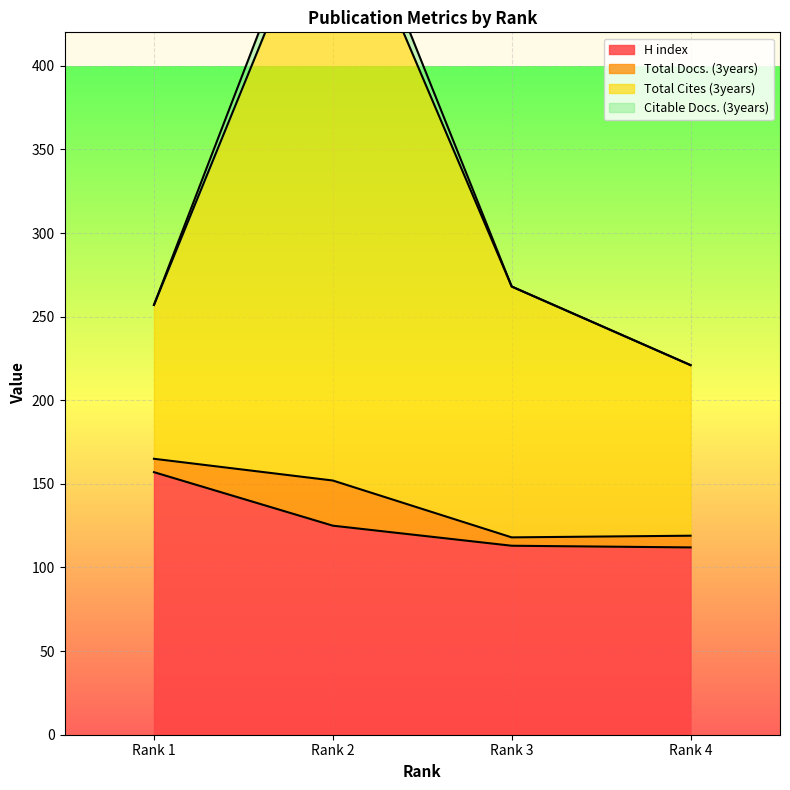

The Citable Docs. (3years) series shows 221 at Rank 4. True or false?

True